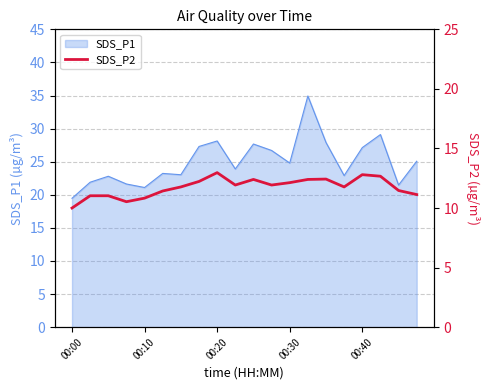

True or false: the data has more than 2 interior local peaks.

True